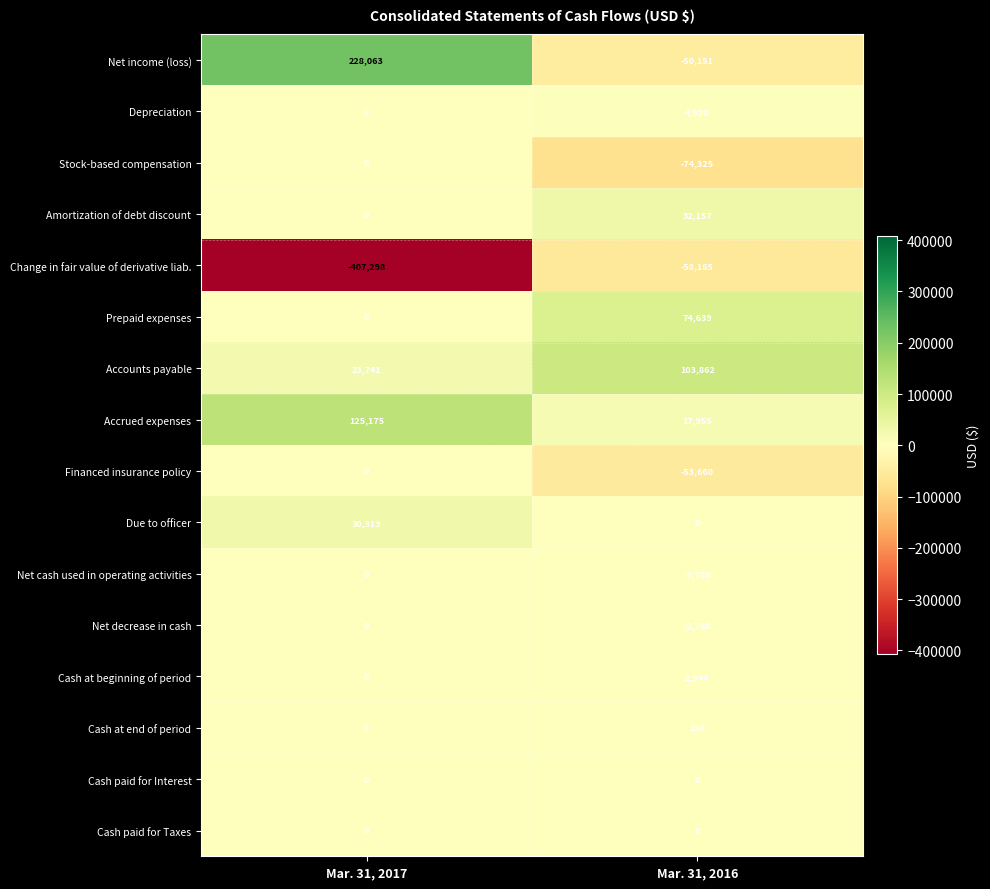

The Due to officer series shows 0 at Mar. 31, 2016. True or false?

True